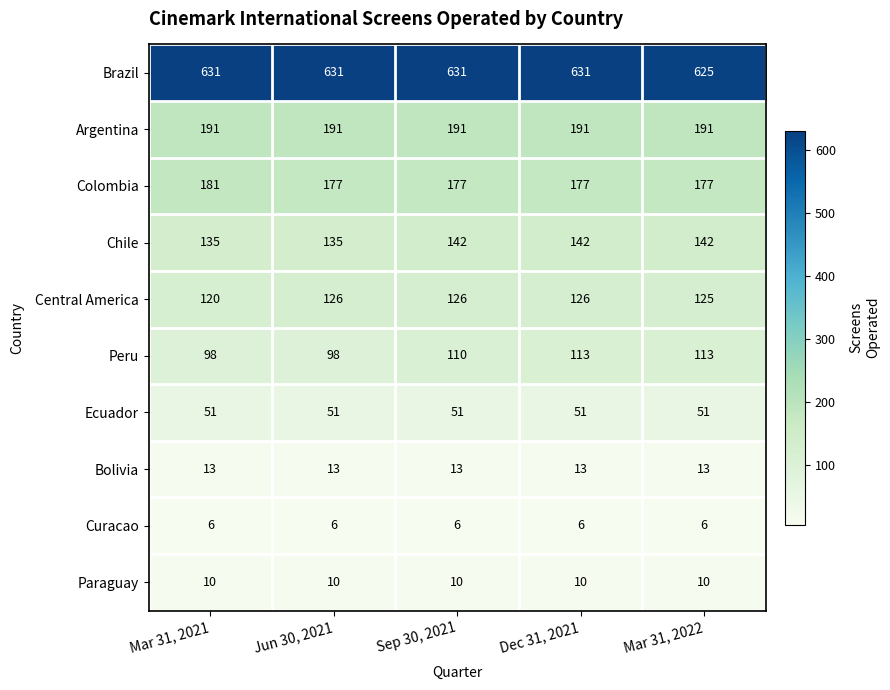

What is the difference between the maximum and minimum values in the Peru series?

15